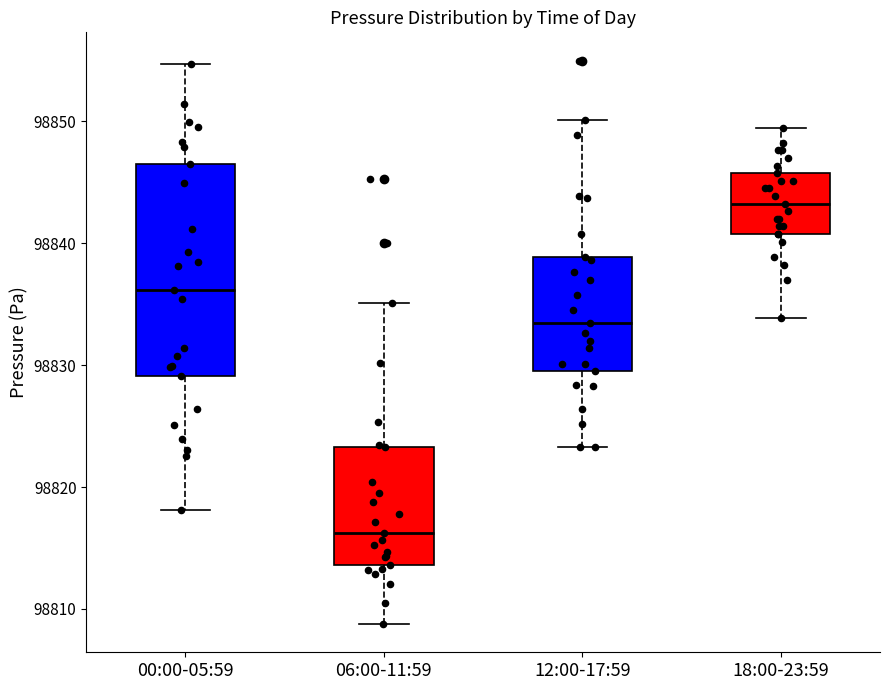

Reading left to right, transcribe this box plot: for each box, give where its median line is, the range the box spans, and where its two whiskers end, as read against the y-axis. The values are not printed on the chart, so give them approximately, as read against the axis.

00:00-05:59: median 98836, box 98829 to 98847, whiskers 98818 to 98855
06:00-11:59: median 98816, box 98814 to 98823, whiskers 98809 to 98835
12:00-17:59: median 98834, box 98830 to 98839, whiskers 98823 to 98850
18:00-23:59: median 98843, box 98841 to 98846, whiskers 98834 to 98850